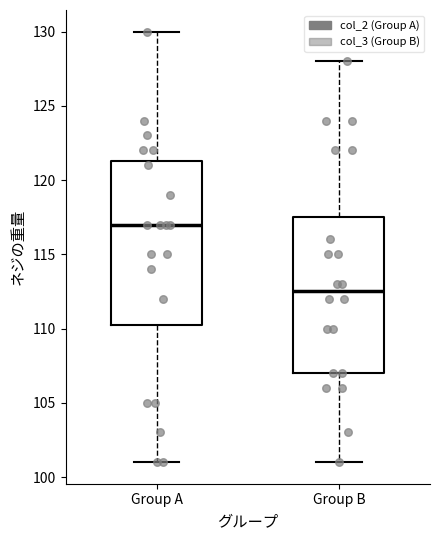

Which box has the highest median line?

Group A